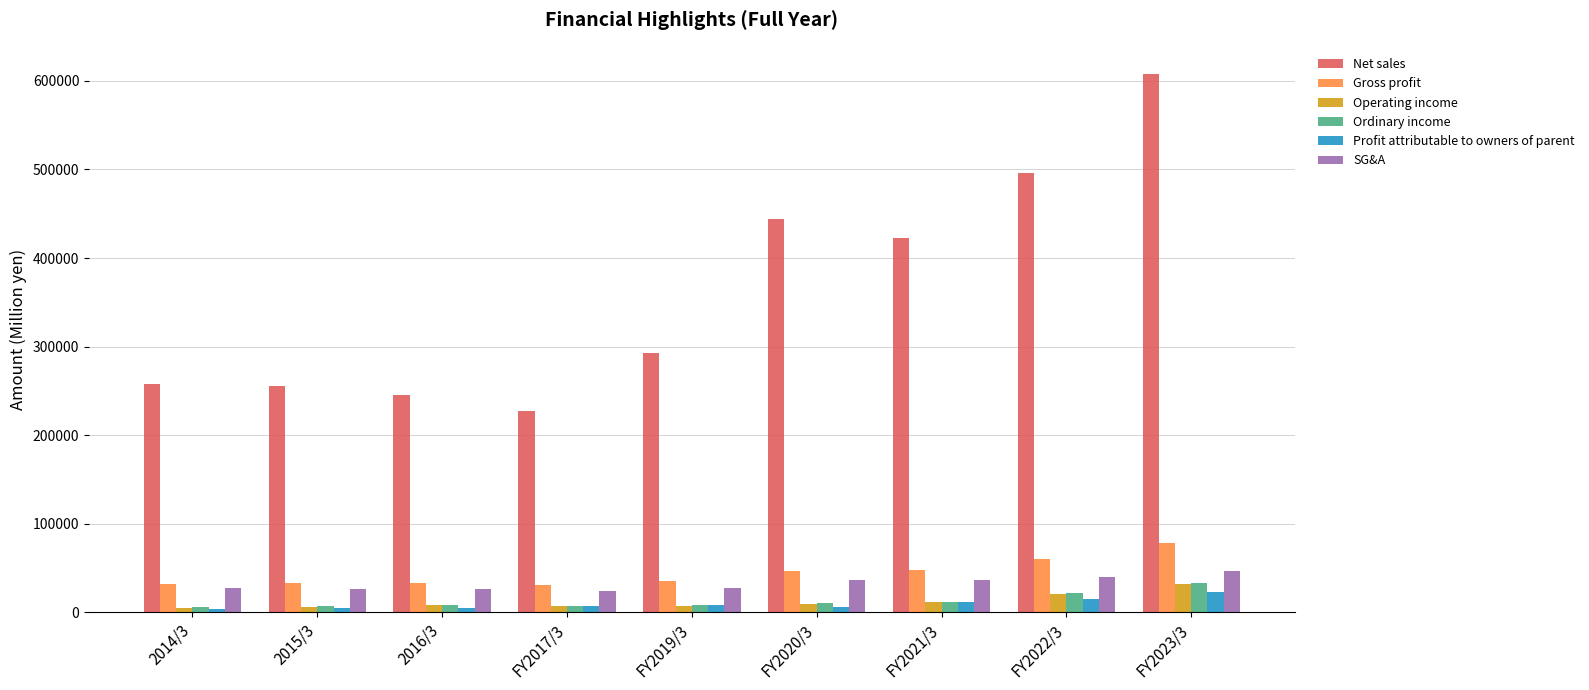

At which label does SG&A reach its peak?

FY2023/3